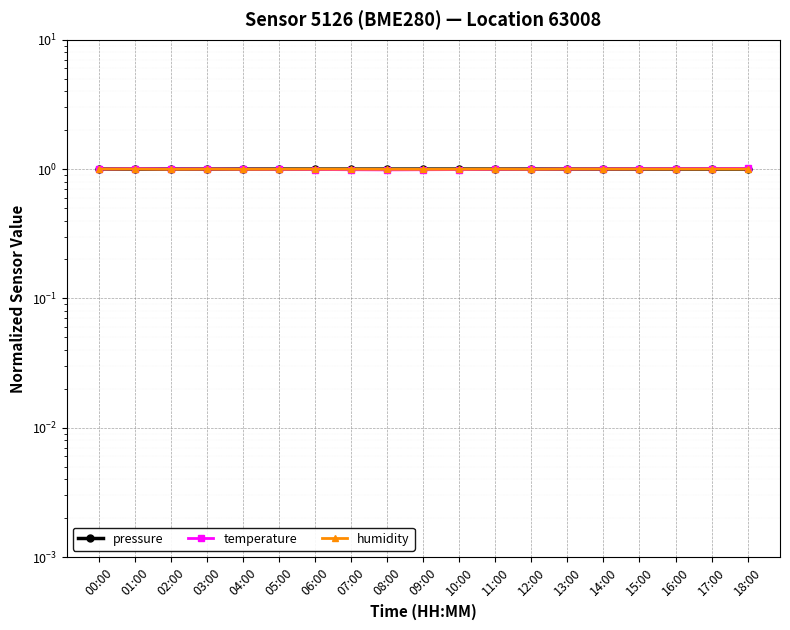

What is the sum of the temperature values at 02:00 and 16:00?

2.0